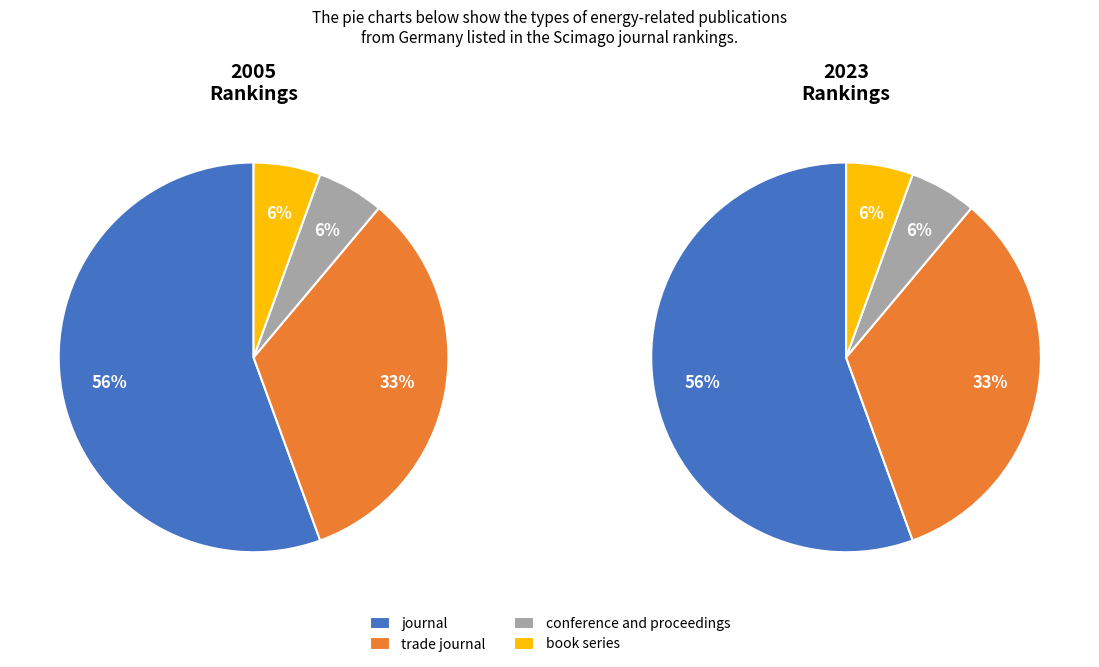

Does any single category account for the majority?

Yes